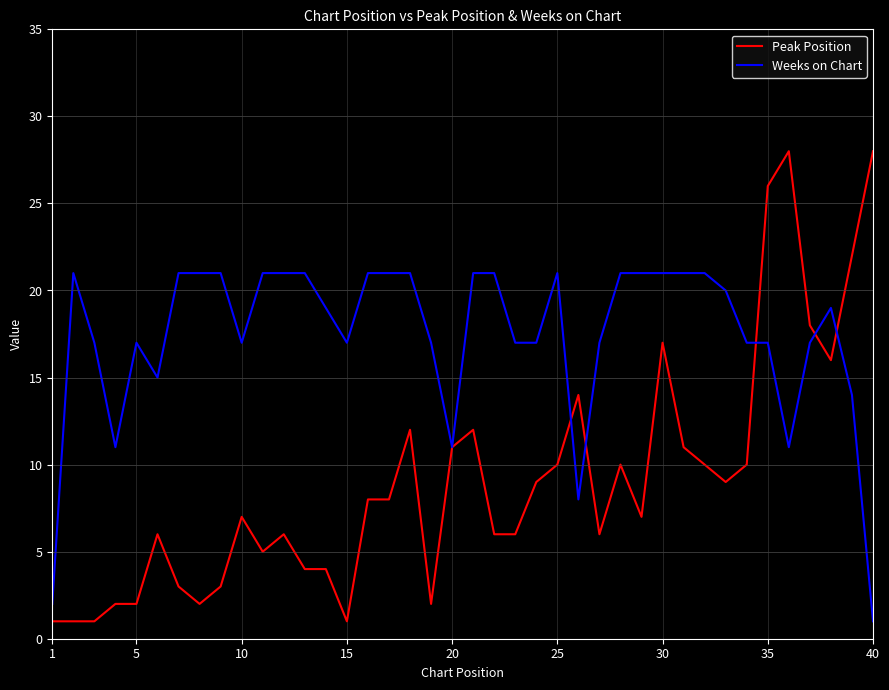

Which series has the largest range (max minus min)?

Peak Position